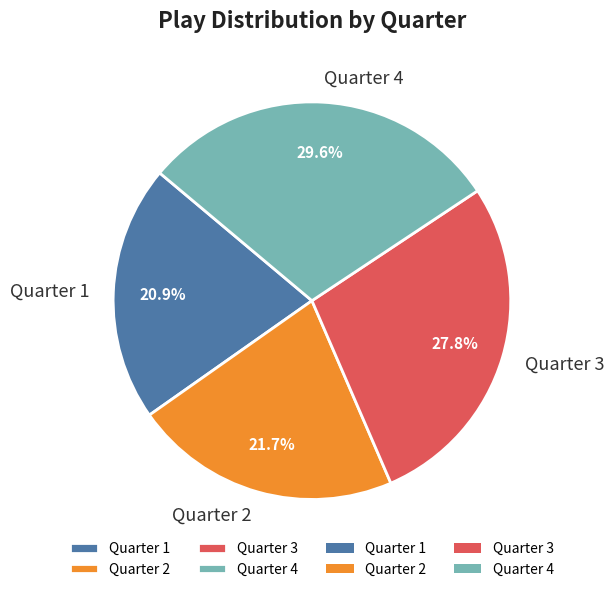

What percentage is the Quarter 1 slice, to the nearest percent?

21%